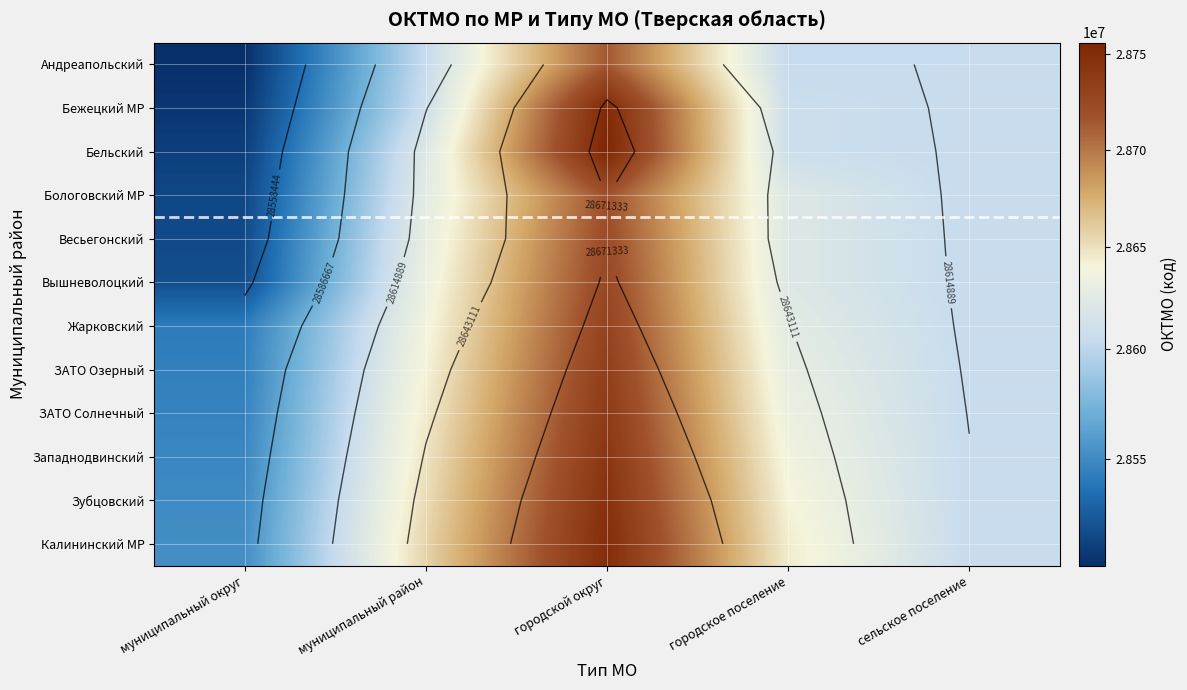

Is the value of Калининский МР at муниципальный район greater than the value of Вышневолоцкий at сельское поселение?

Yes